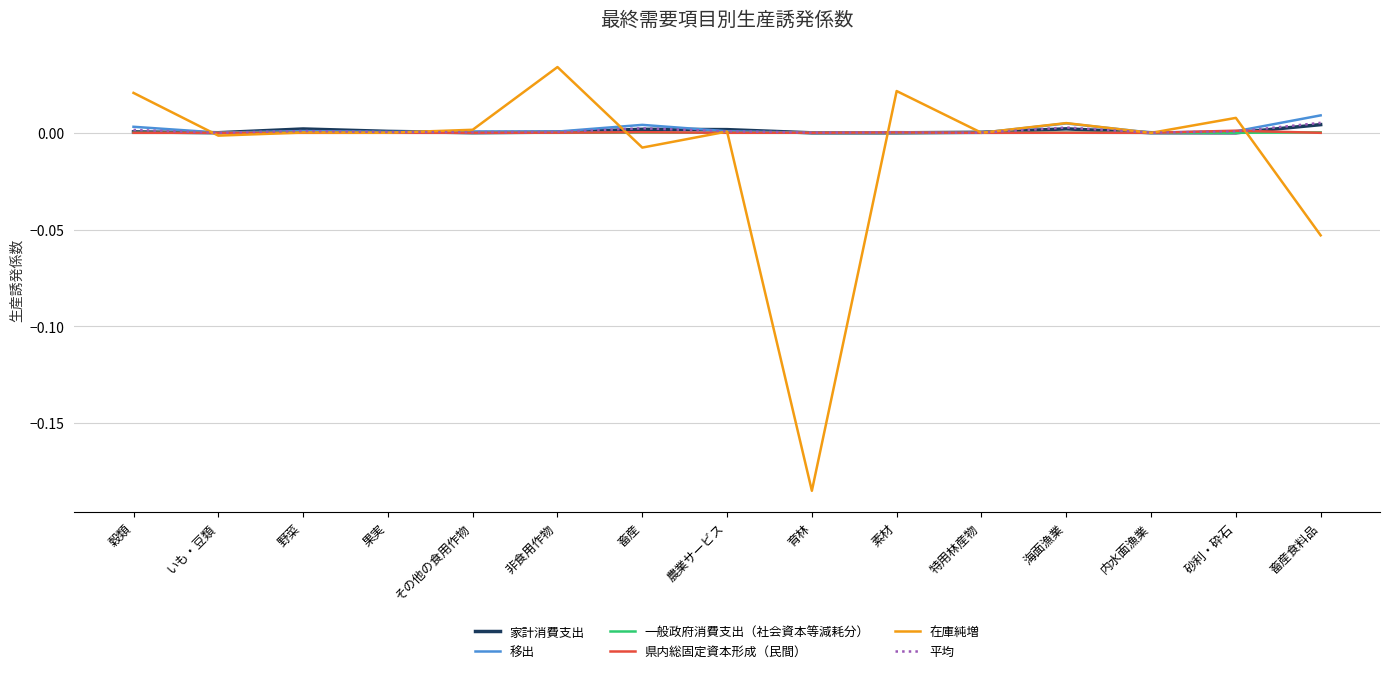

The 平均 series shows 0.0 at 農業サービス. True or false?

True